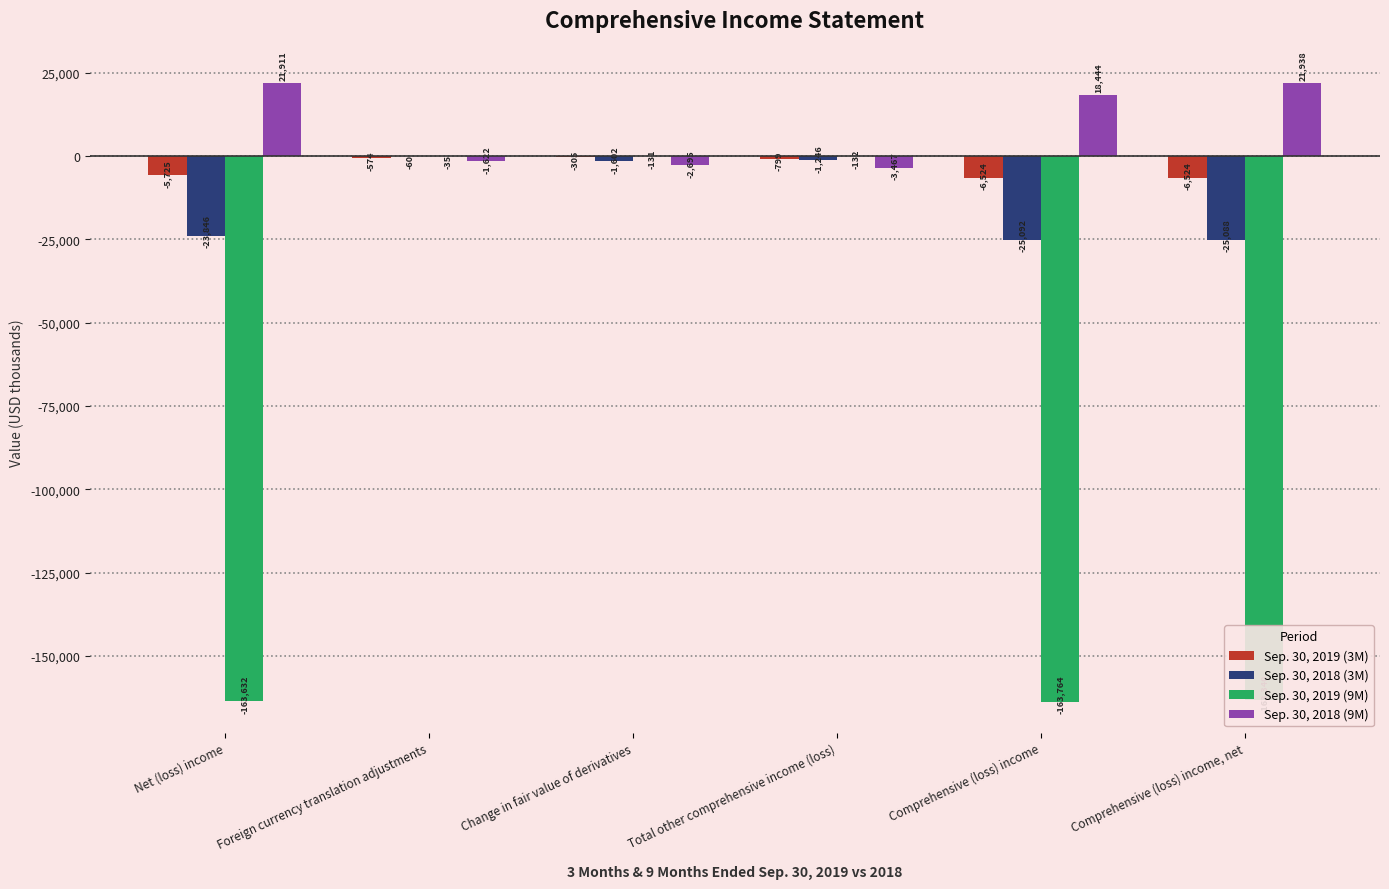

Reading left to right, transcribe all the data shown in this chart.

Sep. 30, 2019 (3M): Net (loss) income=-5725	Foreign currency translation adjustments=-574	Change in fair value of derivatives=-305	Total other comprehensive income (loss)=-799	Comprehensive (loss) income=-6524	Comprehensive (loss) income, net=-6524
Sep. 30, 2018 (3M): Net (loss) income=-23846	Foreign currency translation adjustments=-60	Change in fair value of derivatives=-1602	Total other comprehensive income (loss)=-1246	Comprehensive (loss) income=-25092	Comprehensive (loss) income, net=-25088
Sep. 30, 2019 (9M): Net (loss) income=-163632	Foreign currency translation adjustments=-35	Change in fair value of derivatives=-131	Total other comprehensive income (loss)=-132	Comprehensive (loss) income=-163764	Comprehensive (loss) income, net=-163340
Sep. 30, 2018 (9M): Net (loss) income=21911	Foreign currency translation adjustments=-1622	Change in fair value of derivatives=-2695	Total other comprehensive income (loss)=-3467	Comprehensive (loss) income=18444	Comprehensive (loss) income, net=21938